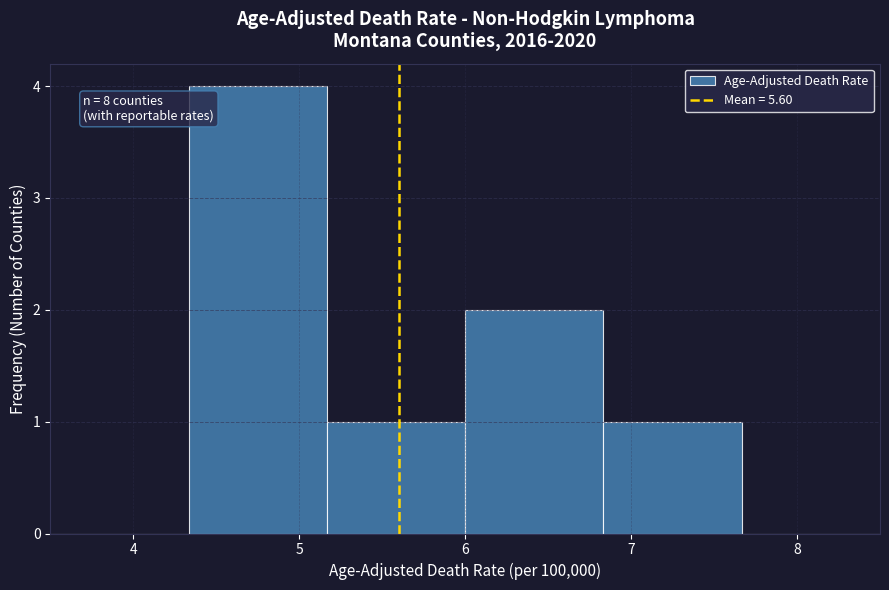

Which range on the x-axis has the tallest bar?

4.3 to 5.2